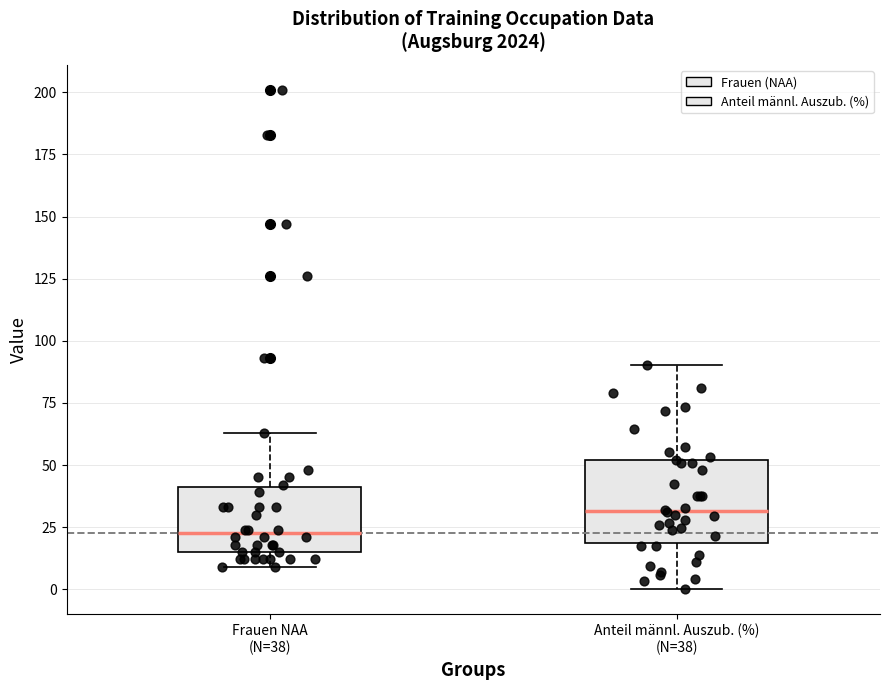

Which box has the highest median line?

Anteil männl. Auszub. (%) (N=38)